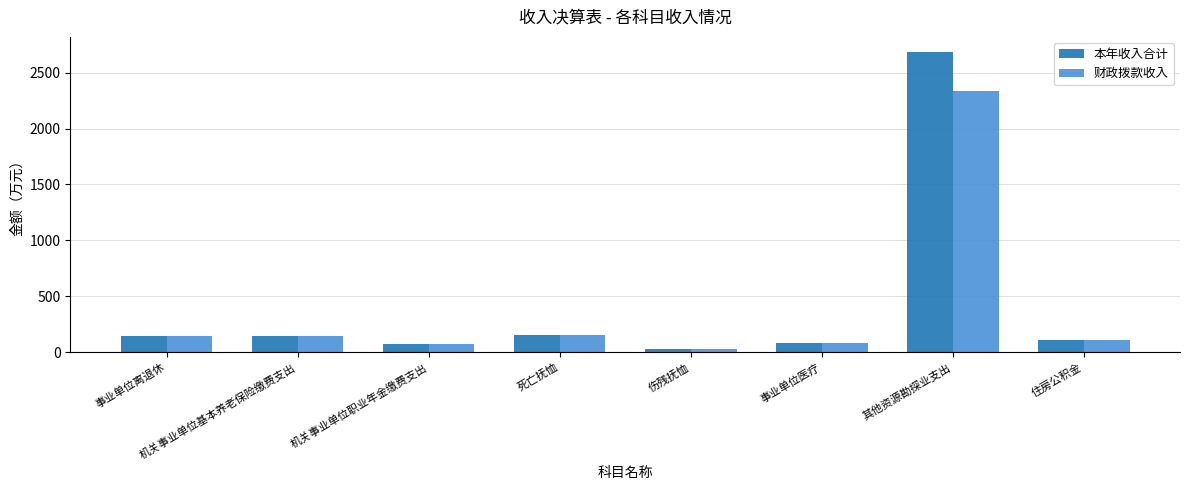

Count the number of categories in the chart.

8